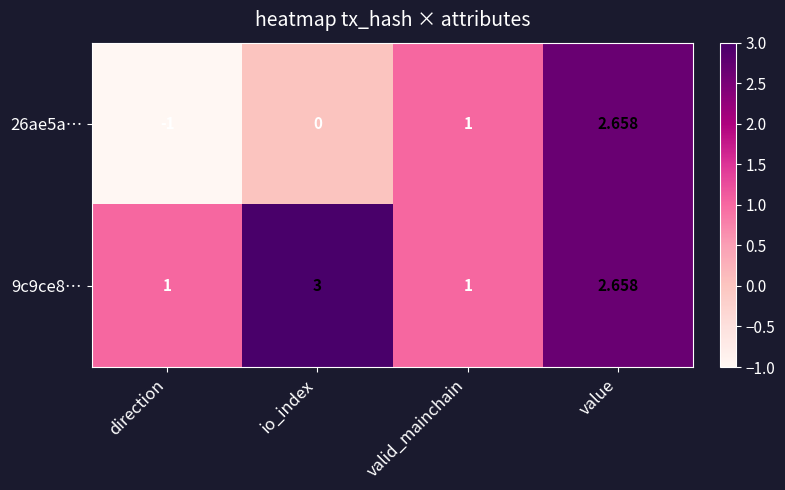

Which series has the largest range (max minus min)?

26ae5a…